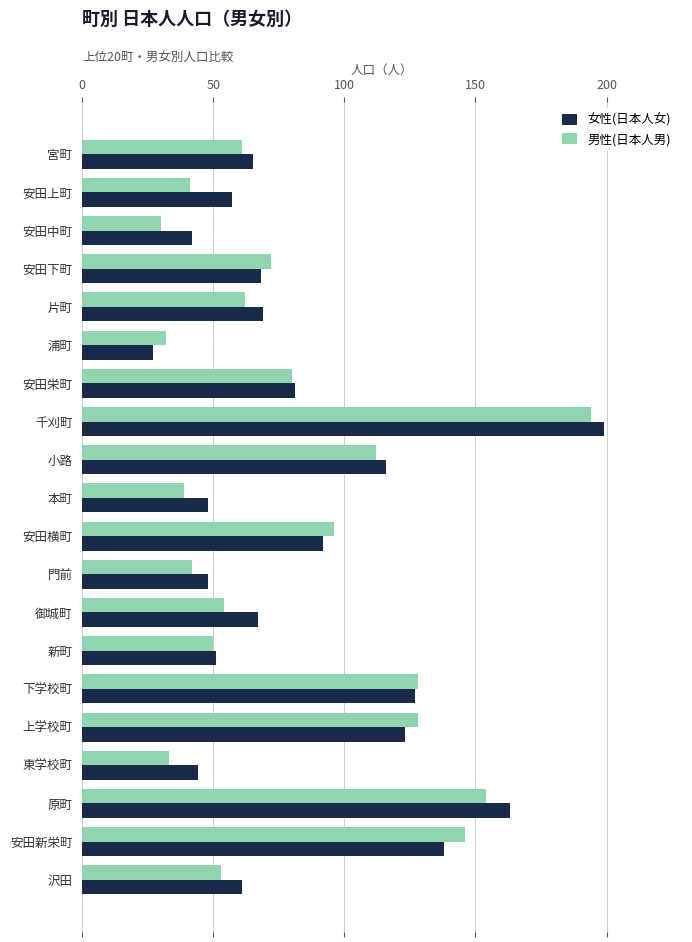

What is the approximate value of 男性(日本人男) at 沢田, to the nearest 10?

50